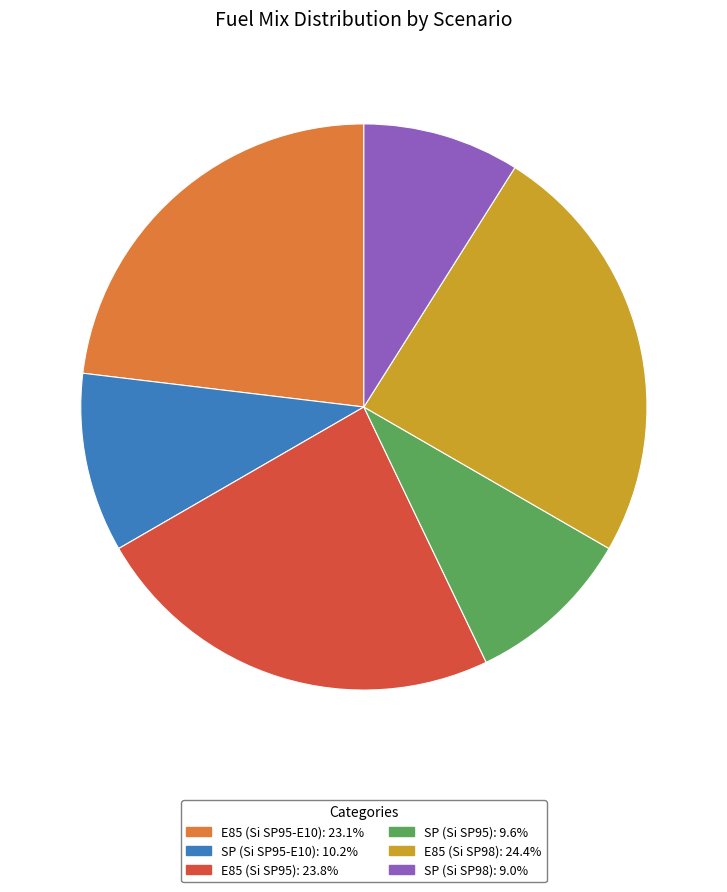

Is it true that E85 (Si SP95) is 10% of the pie?

False